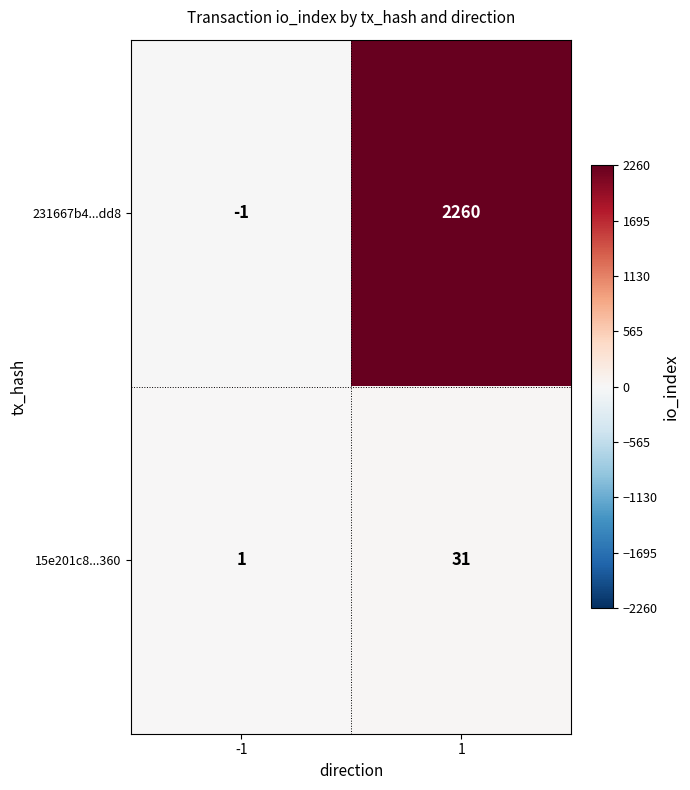

At how many categories does at least one series exceed 105?

1